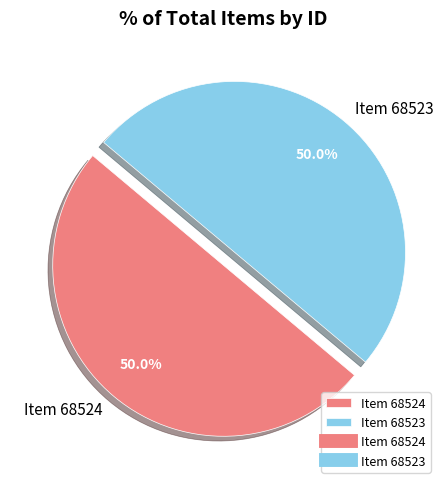

To the nearest percent, what portion does Item 68523 represent?

50%